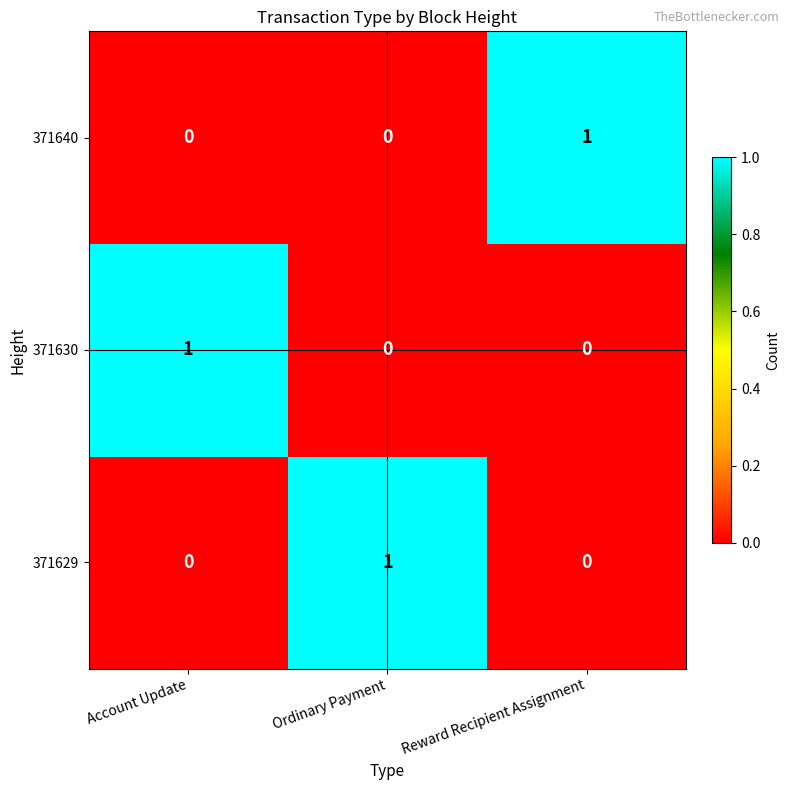

At how many categories does at least one series exceed 0?

3